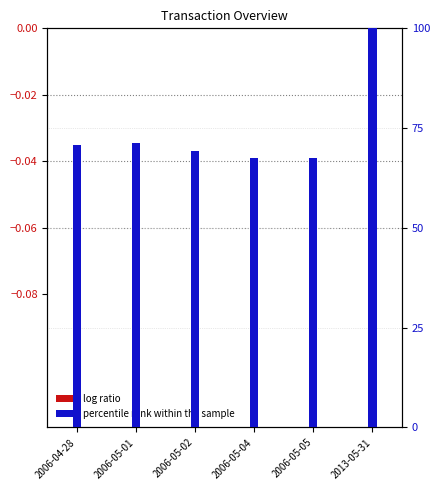

What is the spread (max minus min) of values at 2006-04-28?

70.8